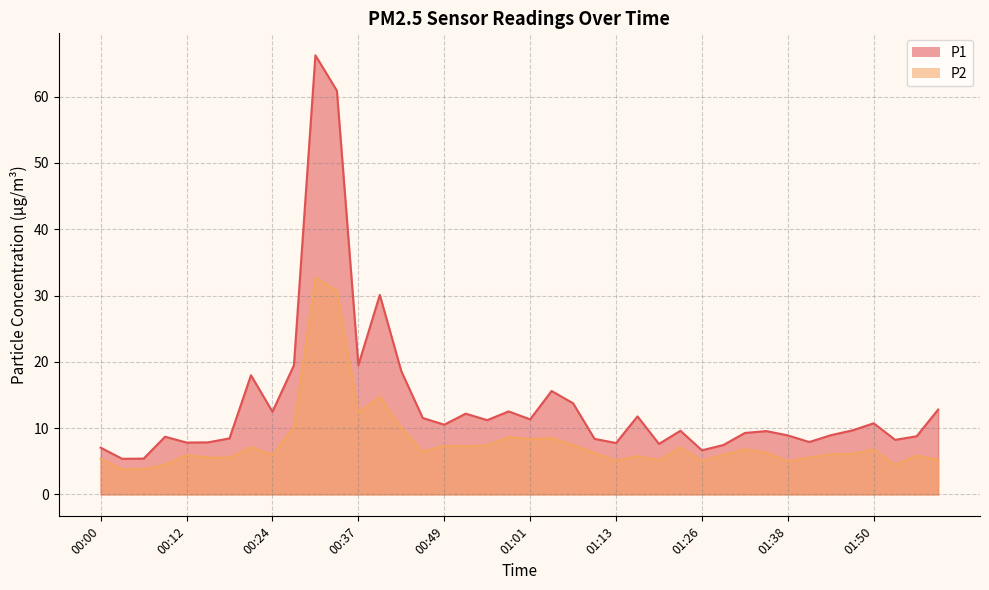

What is the label of the 1st point from the right?

01:59